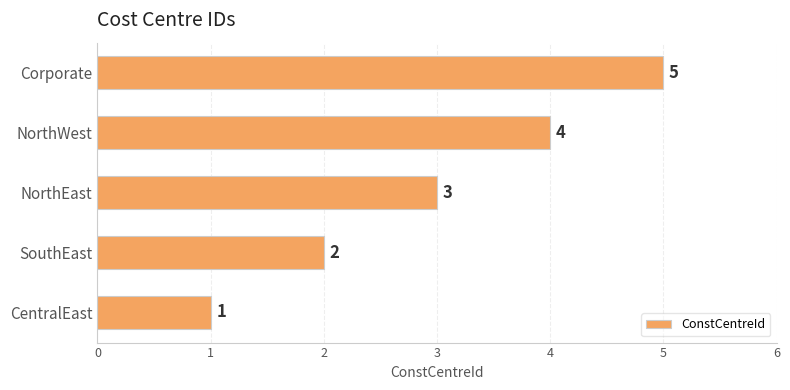

List the labels in order of value, largest first.

Corporate, NorthWest, NorthEast, SouthEast, CentralEast